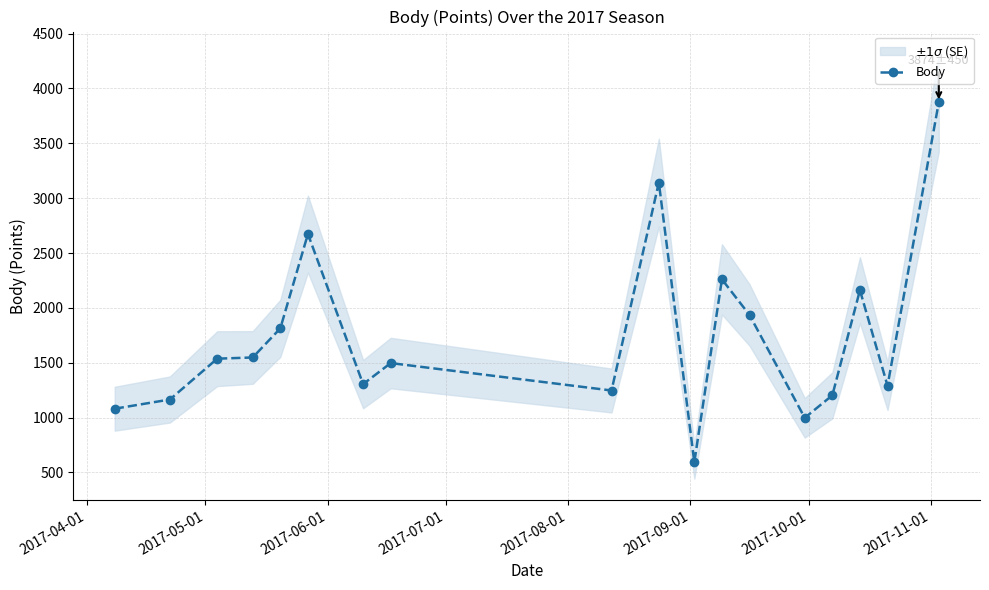

True or false: Body has more than 2 points higher than both neighbors.

True